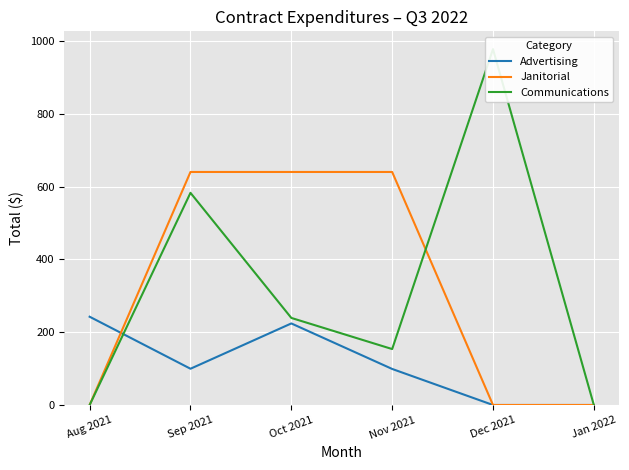

How many series are shown in this chart?

3